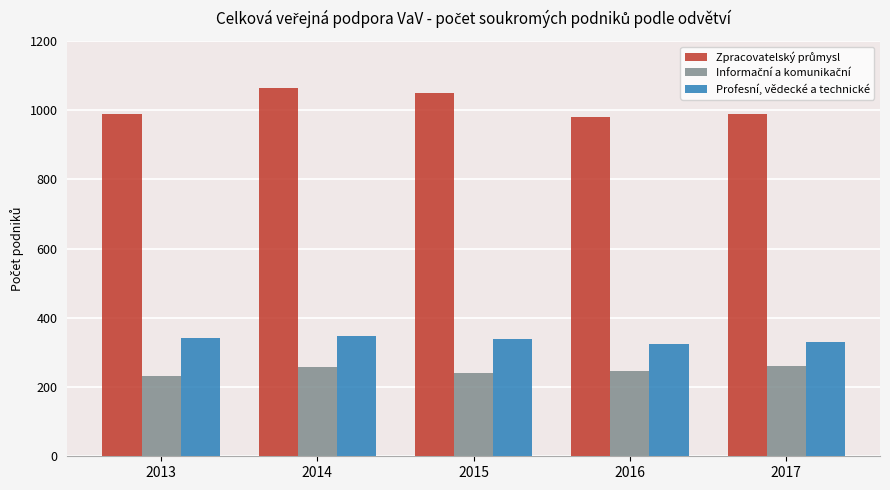

What is the smallest value displayed?

232